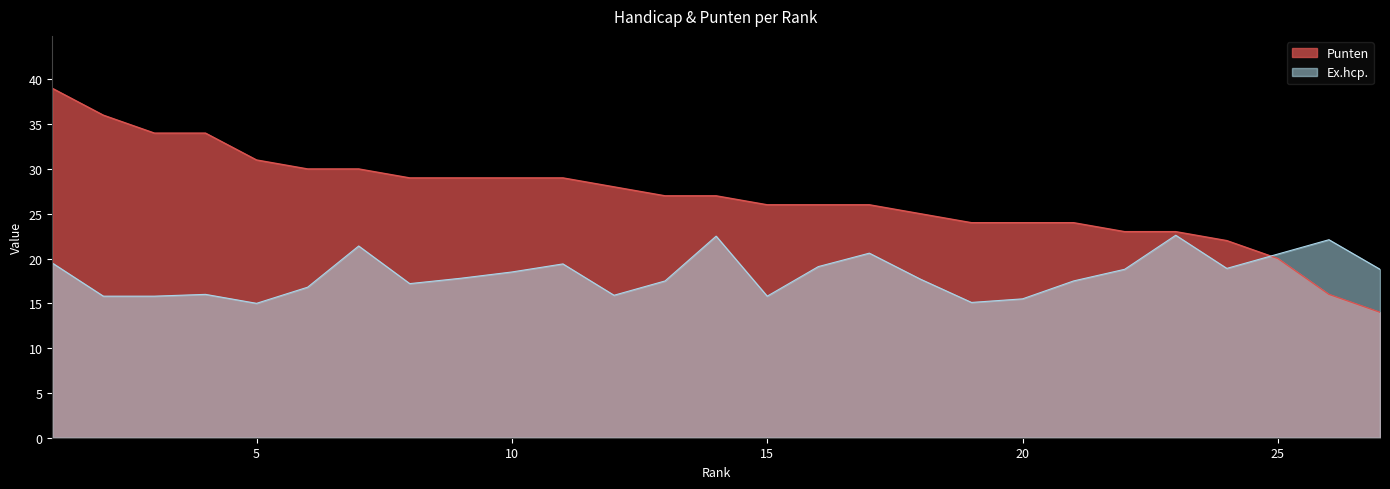

How many lines are shown in the chart?

2